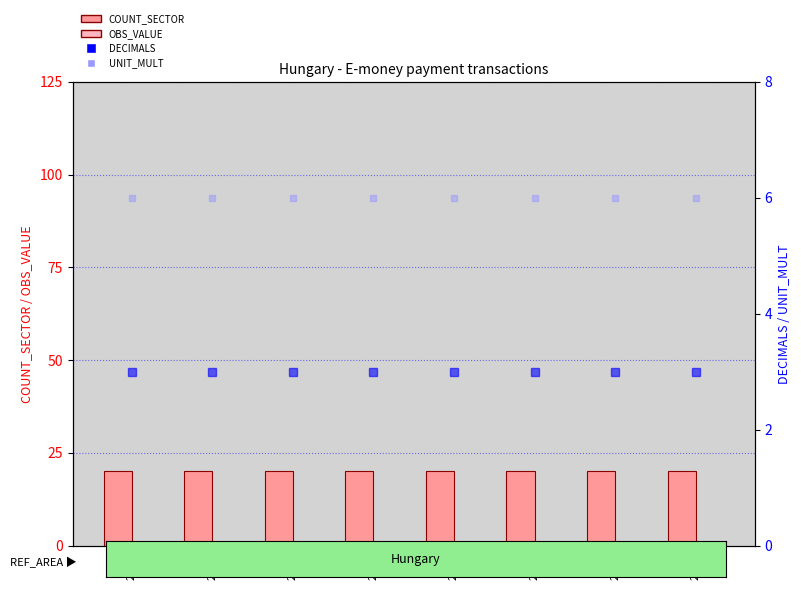

True or false: COUNT_SECTOR has a value of 27 at 2016.

False